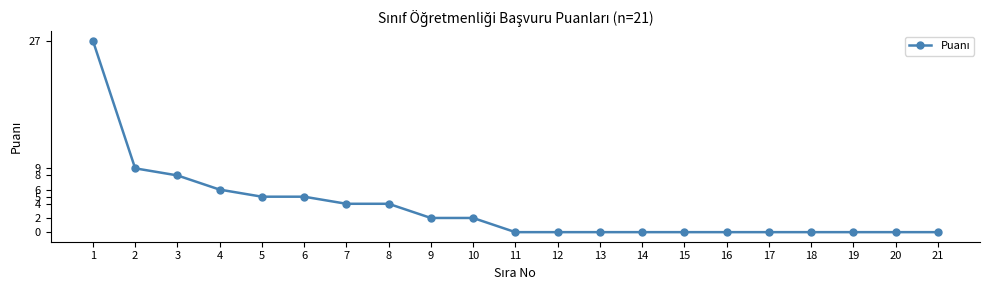

Is it true that the value at 17 is 0?

True